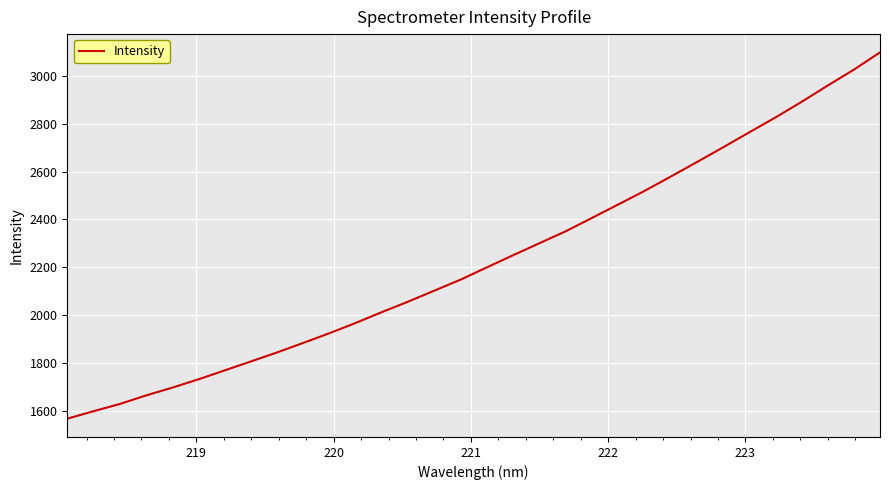

What is the maximum value shown in the chart?

3097.5